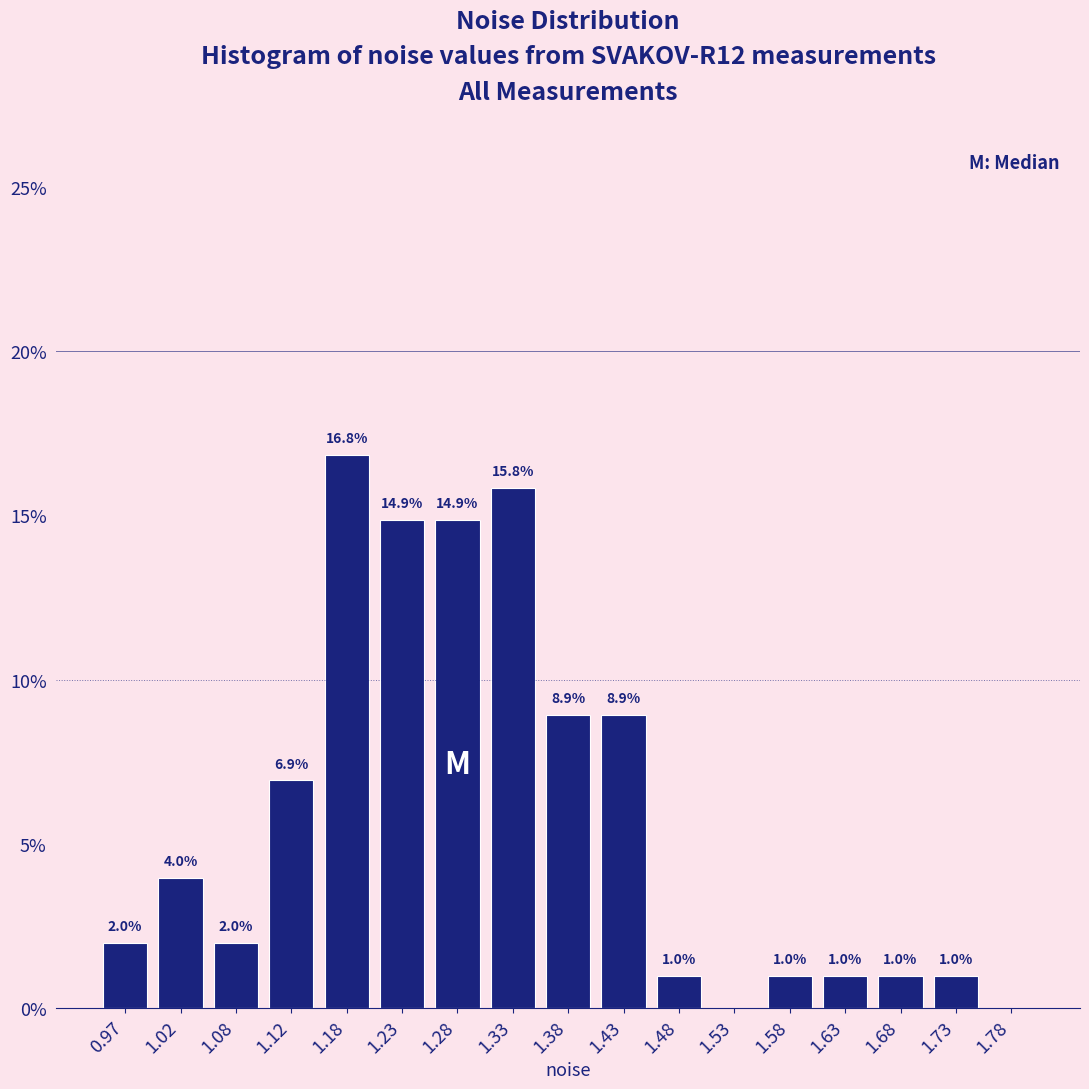

Which range on the x-axis has the tallest bar?

1.15 to 1.20